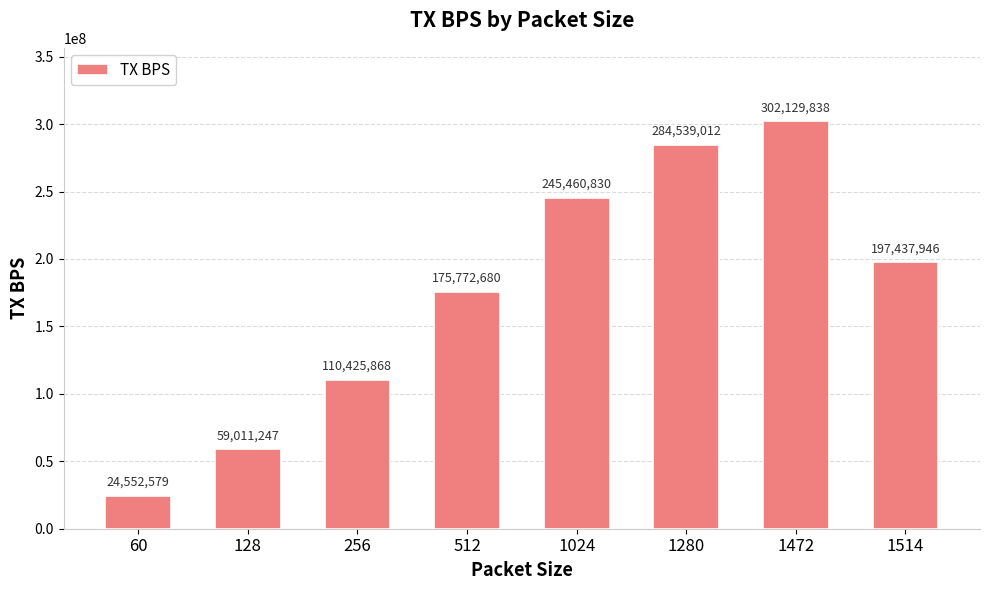

List the labels in order of value, smallest first.

60, 128, 256, 512, 1514, 1024, 1280, 1472